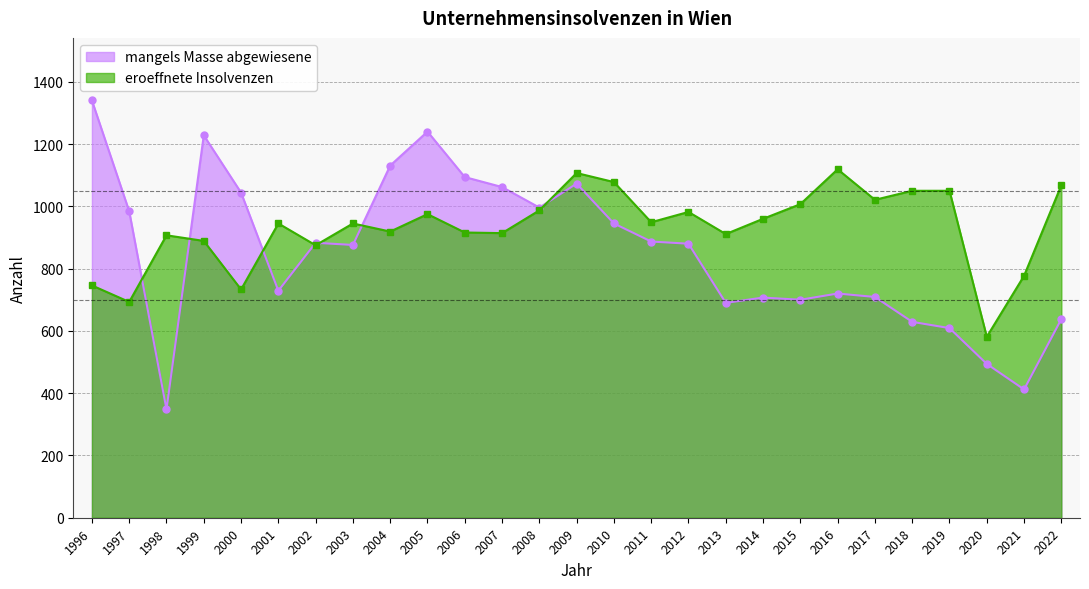

True or false: mangels Masse abgewiesene has a value of 867 at 2022.

False